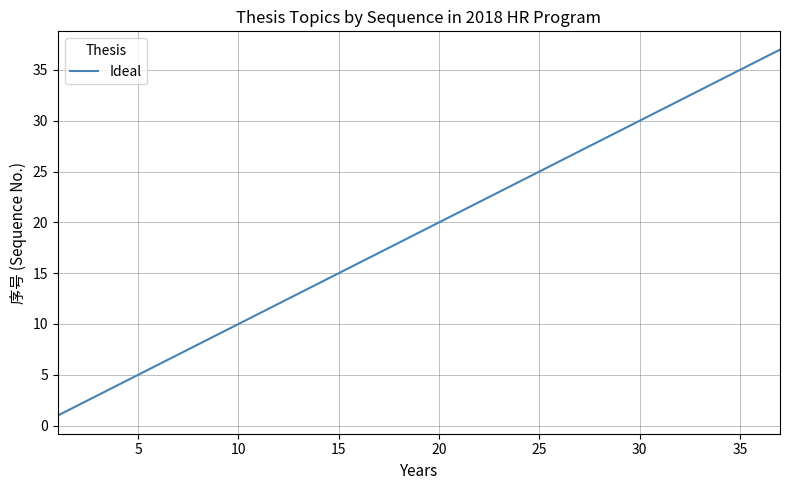

True or false: the data has more than 0 interior local peaks.

False